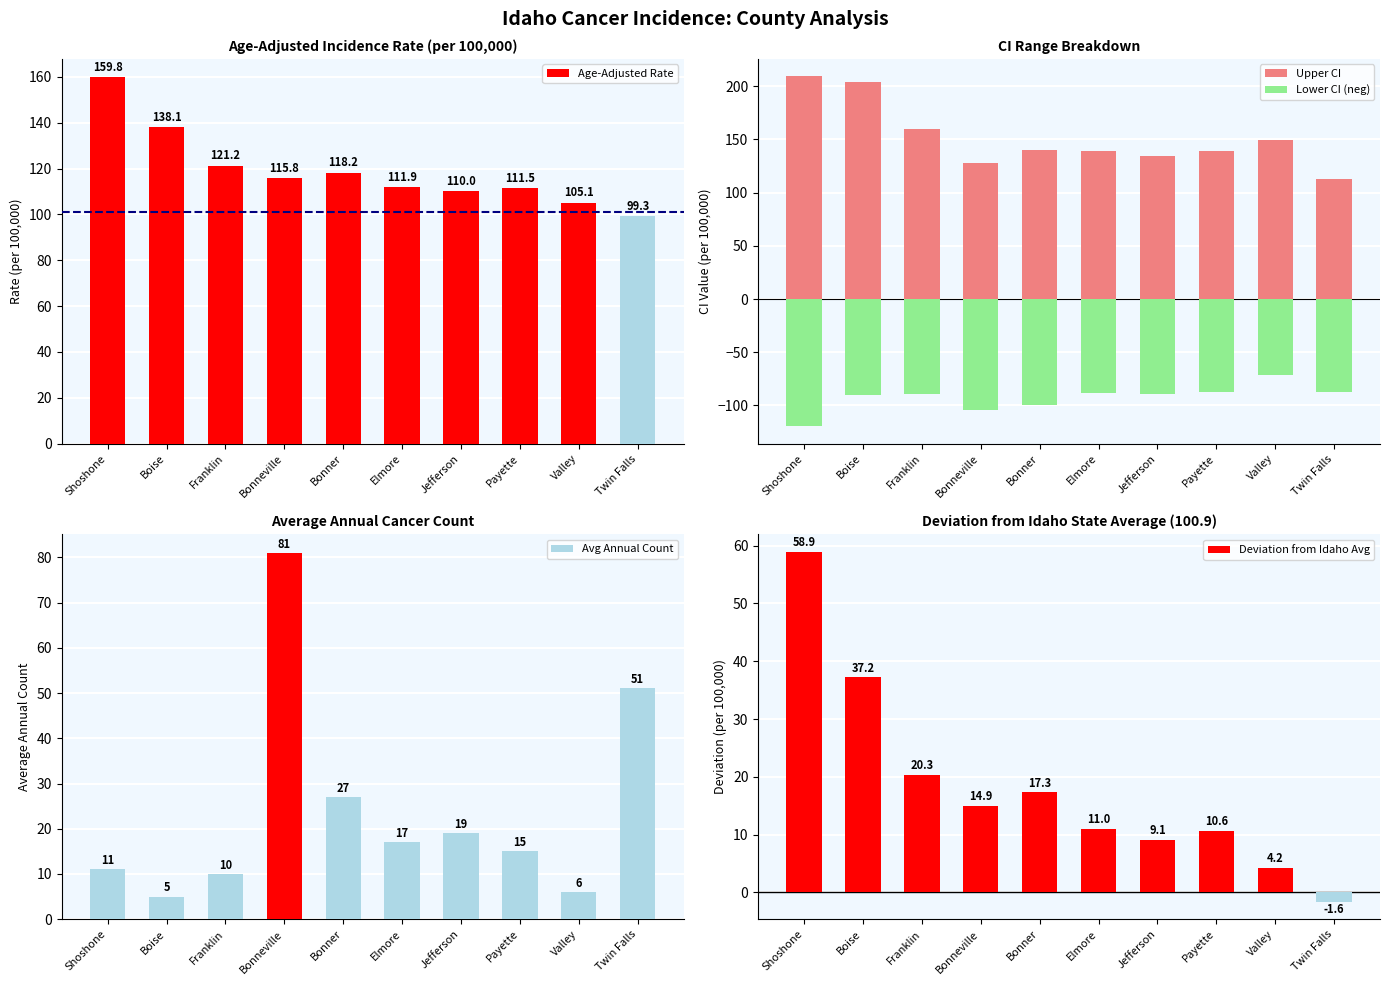

The Avg Annual Count series shows 27.9 at Elmore. True or false?

False